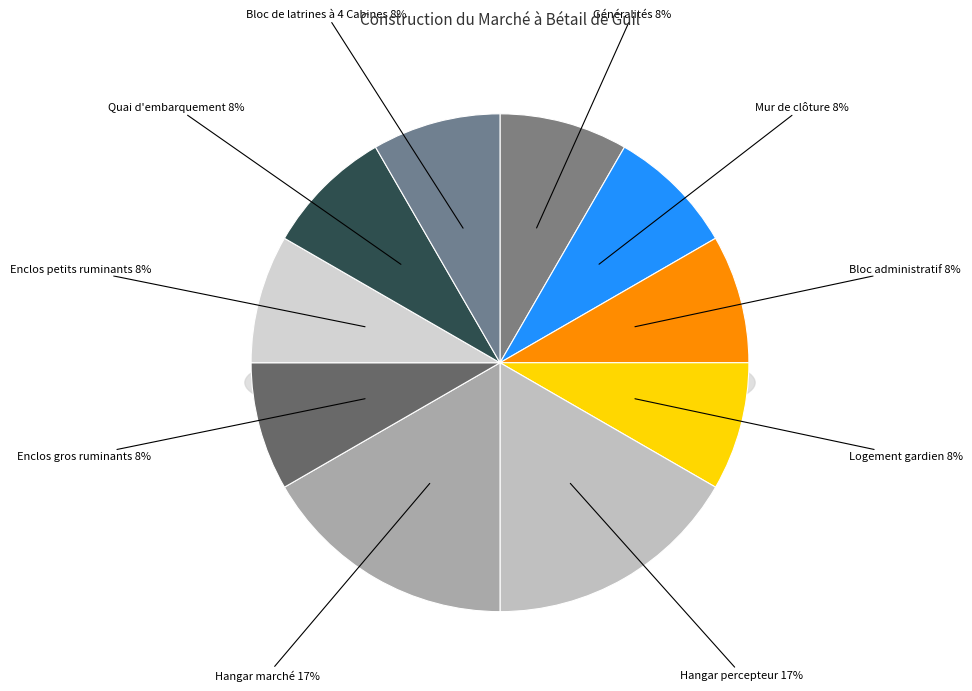

To the nearest percent, what percentage of the pie is Enclos gros ruminants?

8%